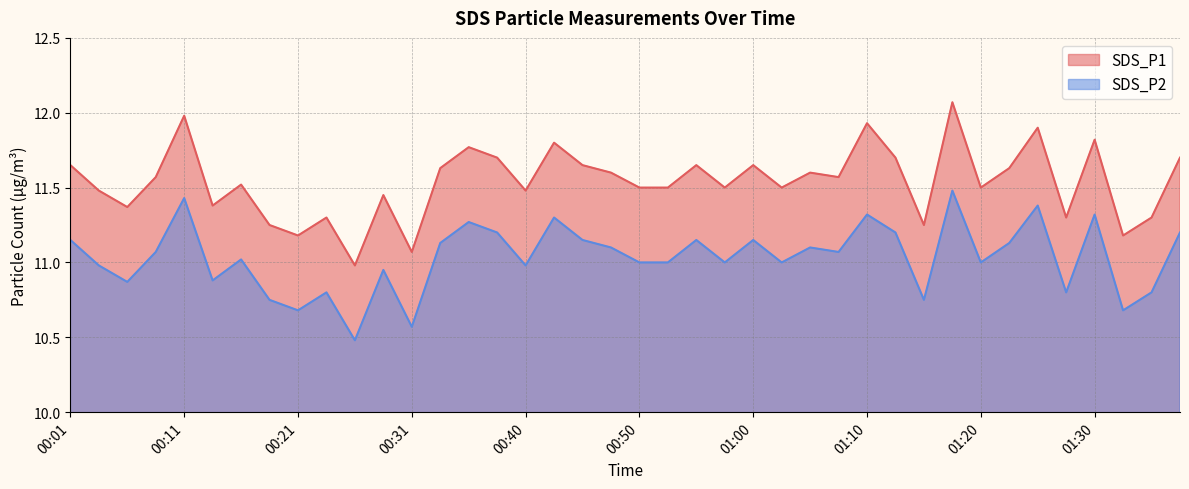

True or false: SDS_P2 has more than 1 points higher than both neighbors.

True